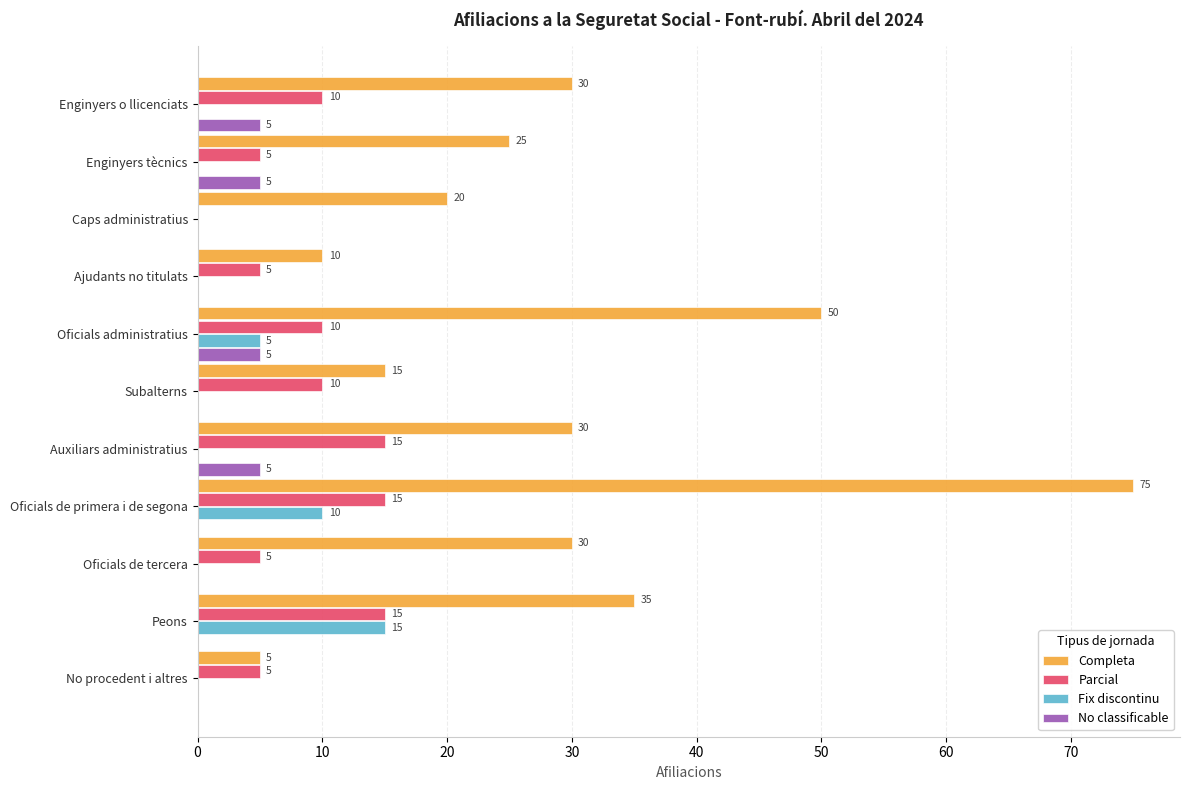

Which category has the highest value in the Completa series?

Oficials de primera i de segona